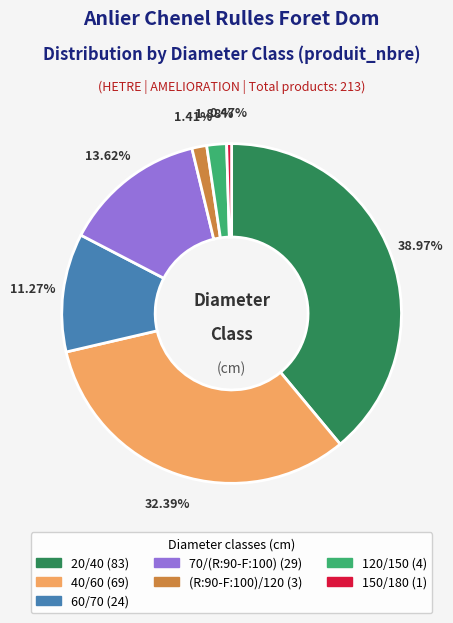

To the nearest percent, what portion does 60/70 represent?

11%